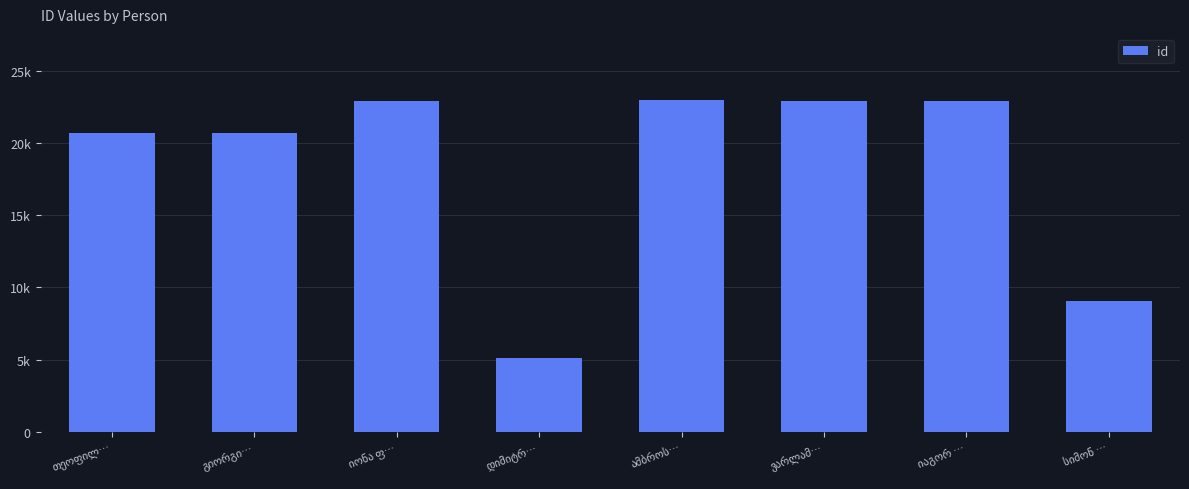

Does the chart contain any negative values?

No